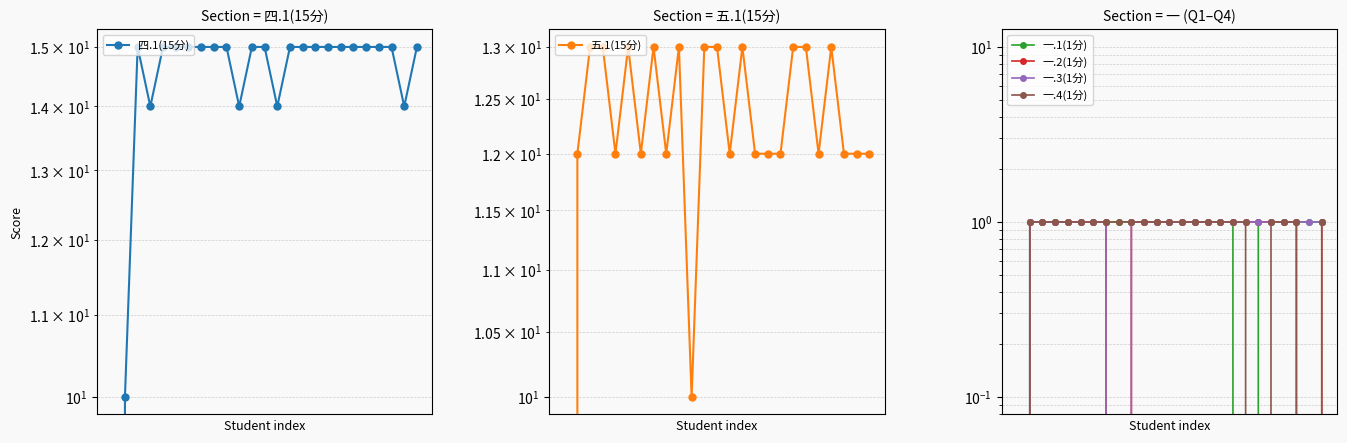

Count the number of data series in this chart.

6